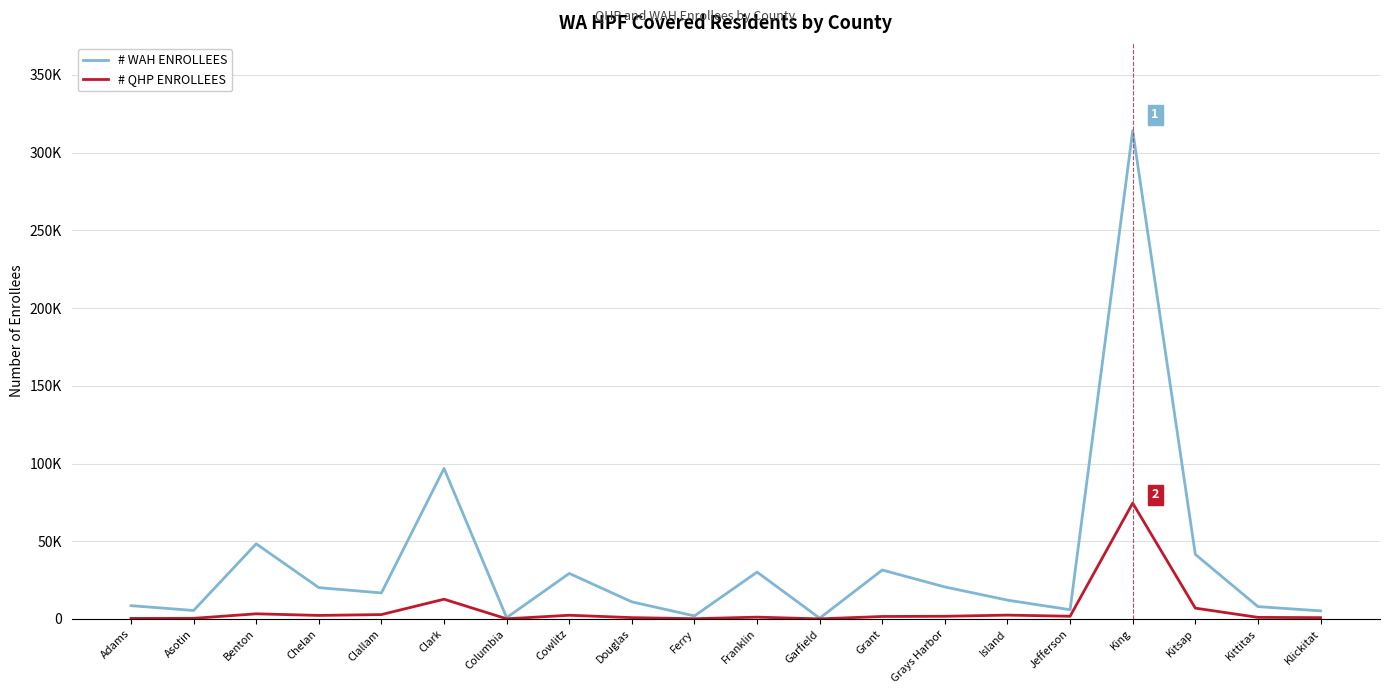

Does the chart display data point markers on the line(s)?

No